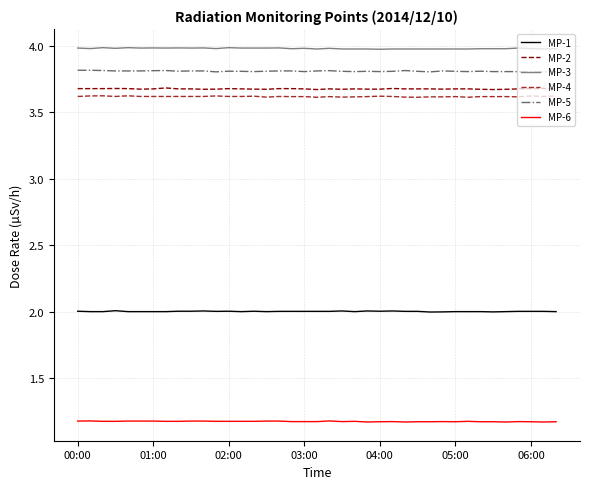

What are all the series names shown in the legend?

MP-1, MP-2, MP-3, MP-4, MP-5, MP-6